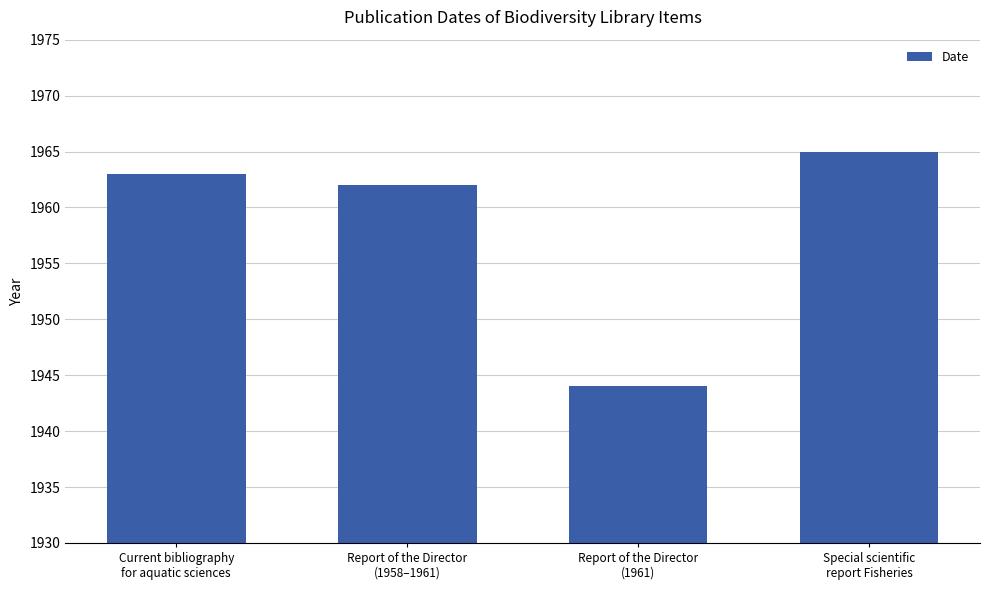

At which label is the value closest to 1954?

Report of the Director
(1958–1961)